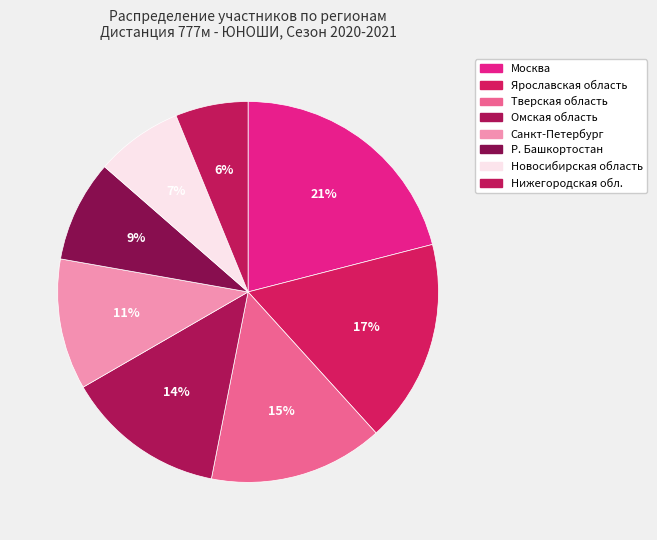

Does Новосибирская область represent more than half of the total?

No